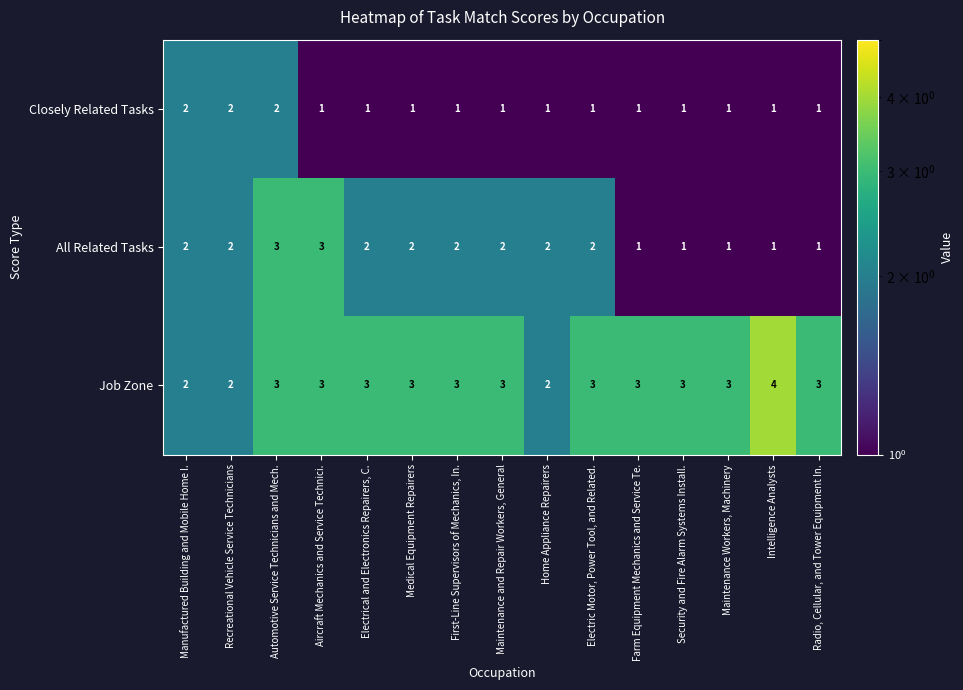

What is the average value of the Job Zone series?

3